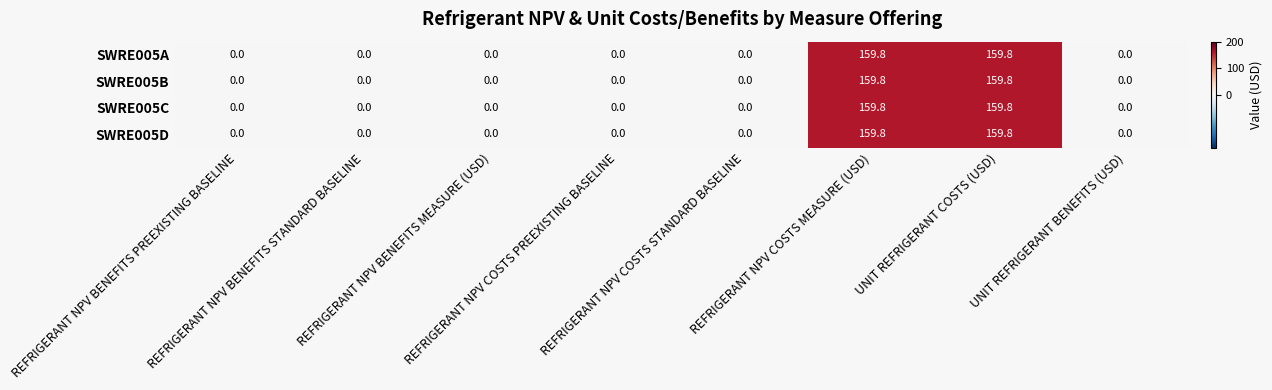

What is the average value of the SWRE005C series?

40.0